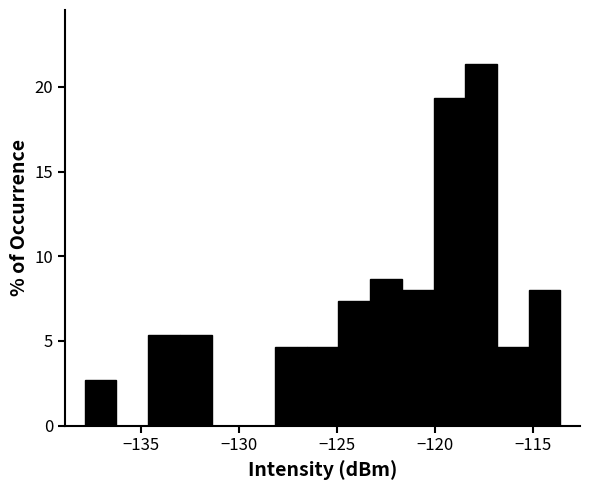

Around what value on the x-axis is the tallest bar? Give the approximate position of its centre, as read against the axis.

-117.5